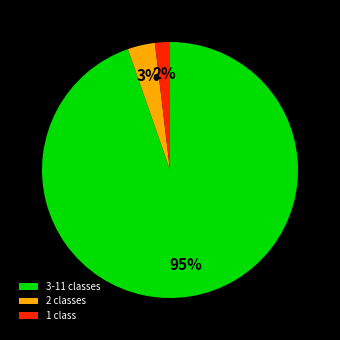

Count the number of slices in the pie.

3